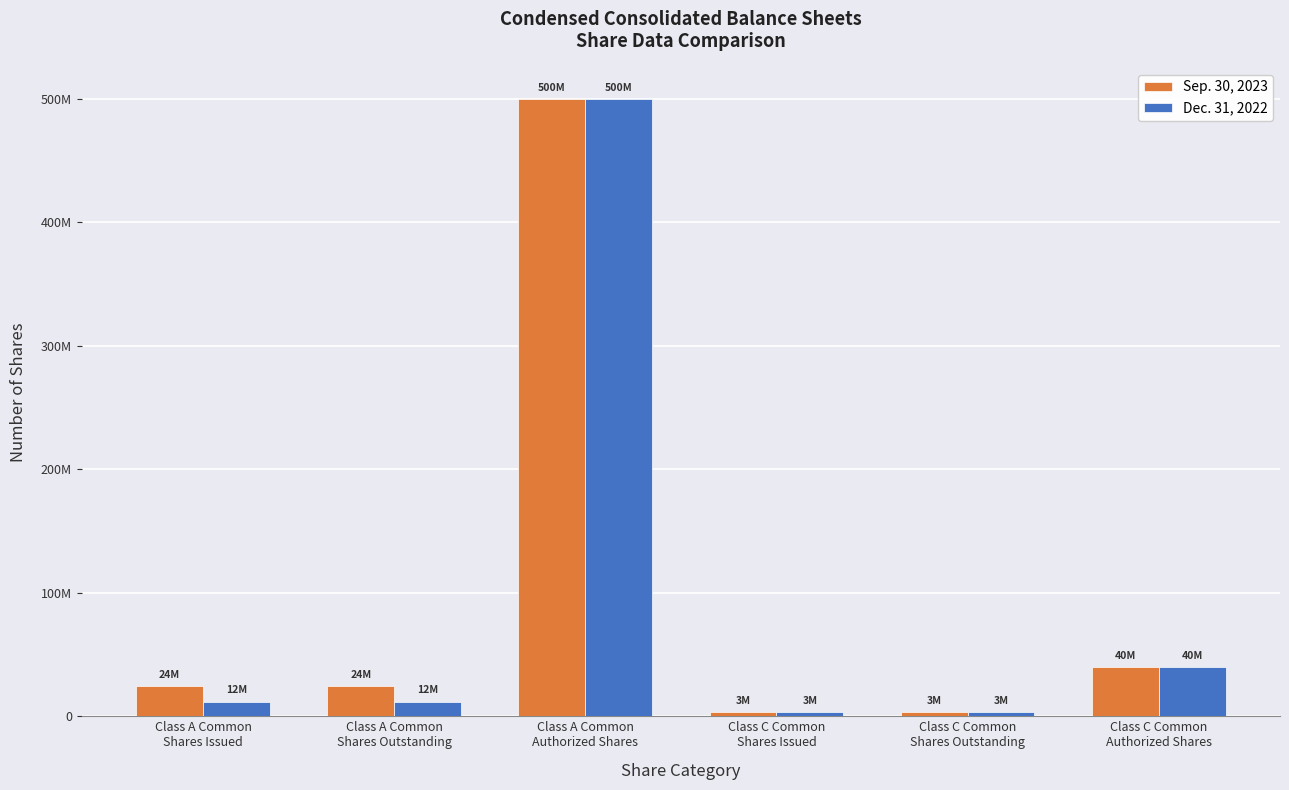

At how many categories does at least one series exceed 238338980?

1